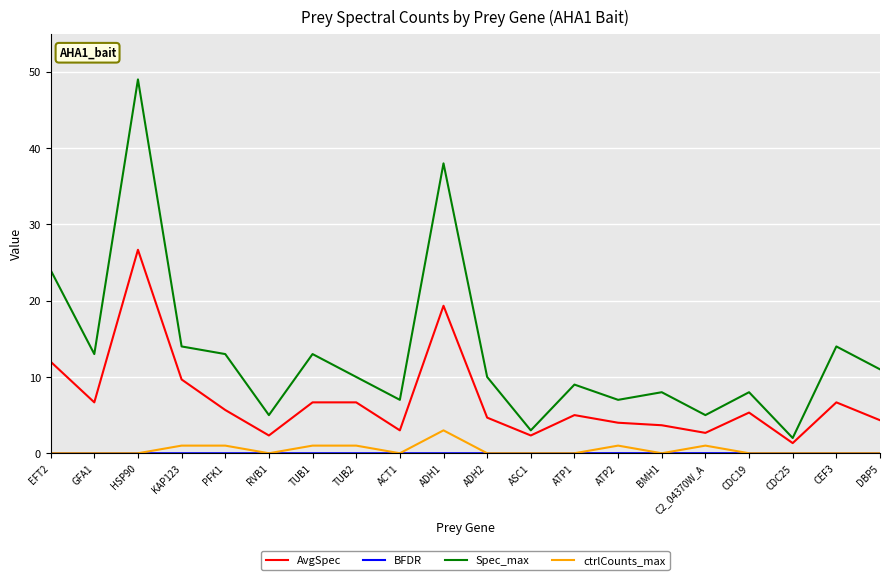

What is the maximum value shown in the chart?

49.0